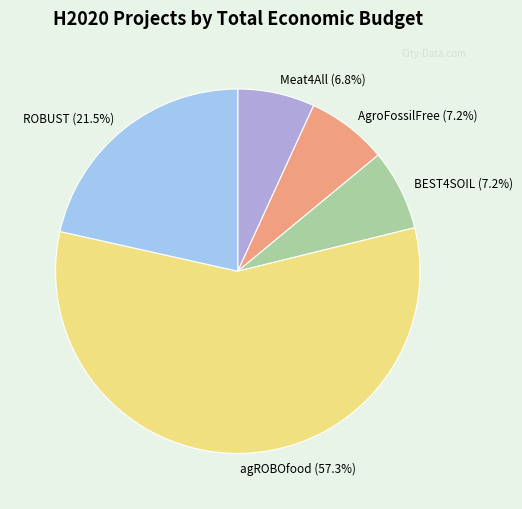

The AgroFossilFree slice represents 21% of the pie. True or false?

False